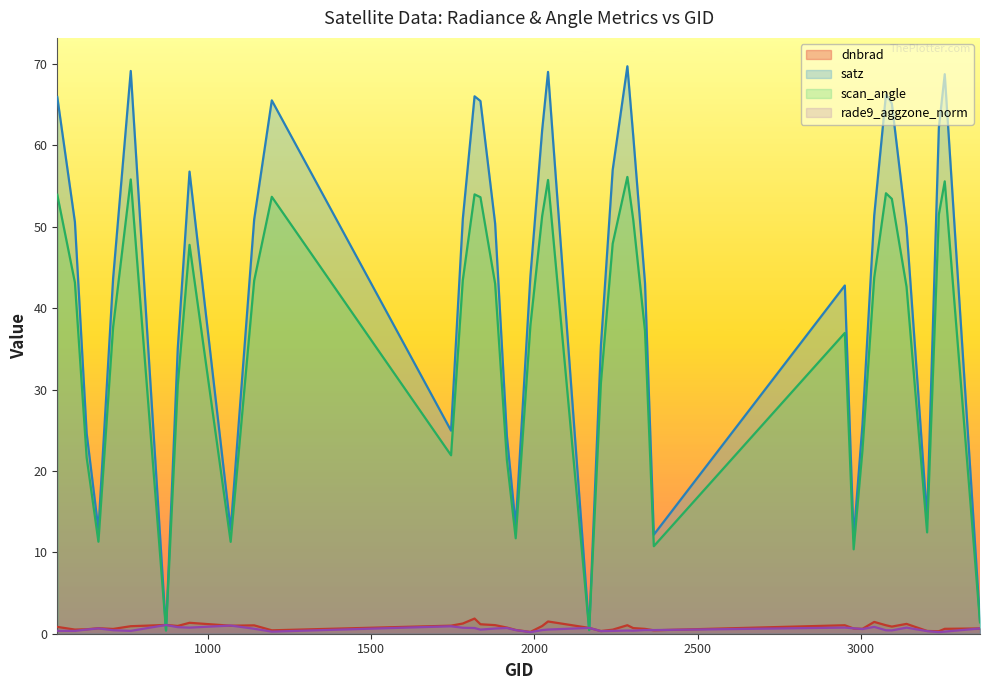

At which category is the sum across all series the highest?

2285